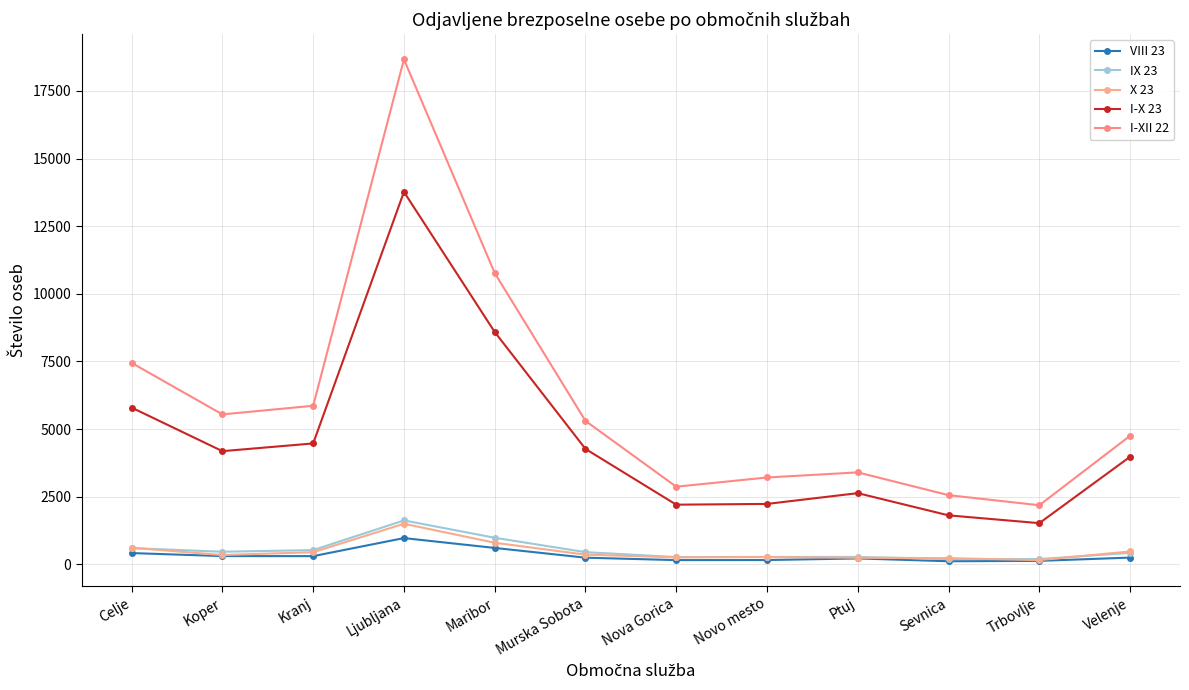

How many lines are shown in the chart?

5